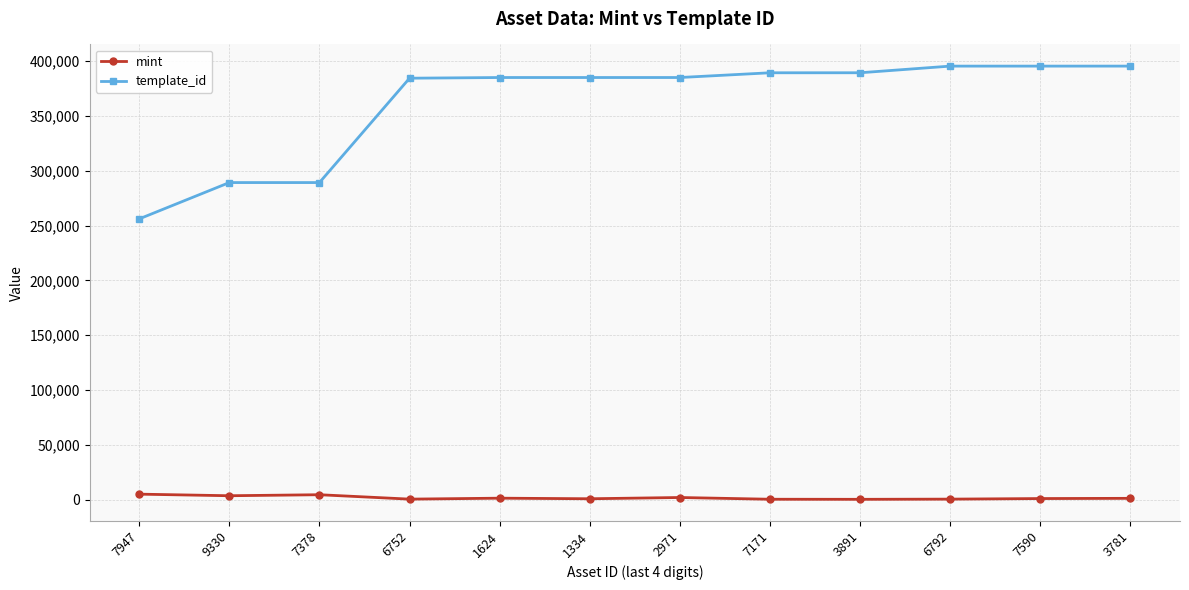

What is the maximum value shown in the chart?

395573